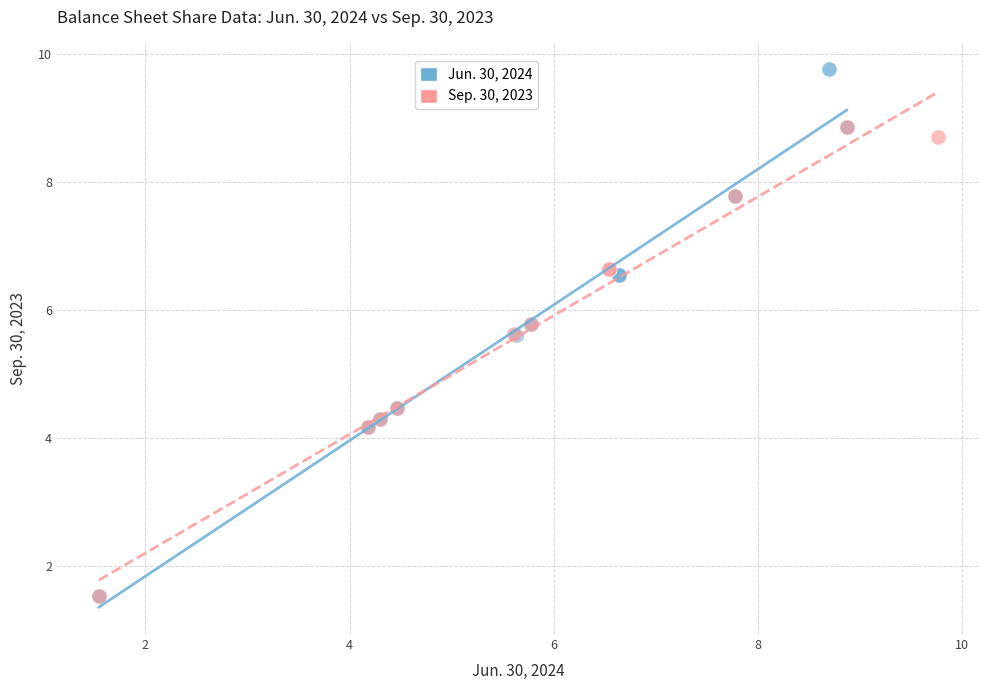

What are all the series names shown in the legend?

Jun. 30, 2024, Sep. 30, 2023